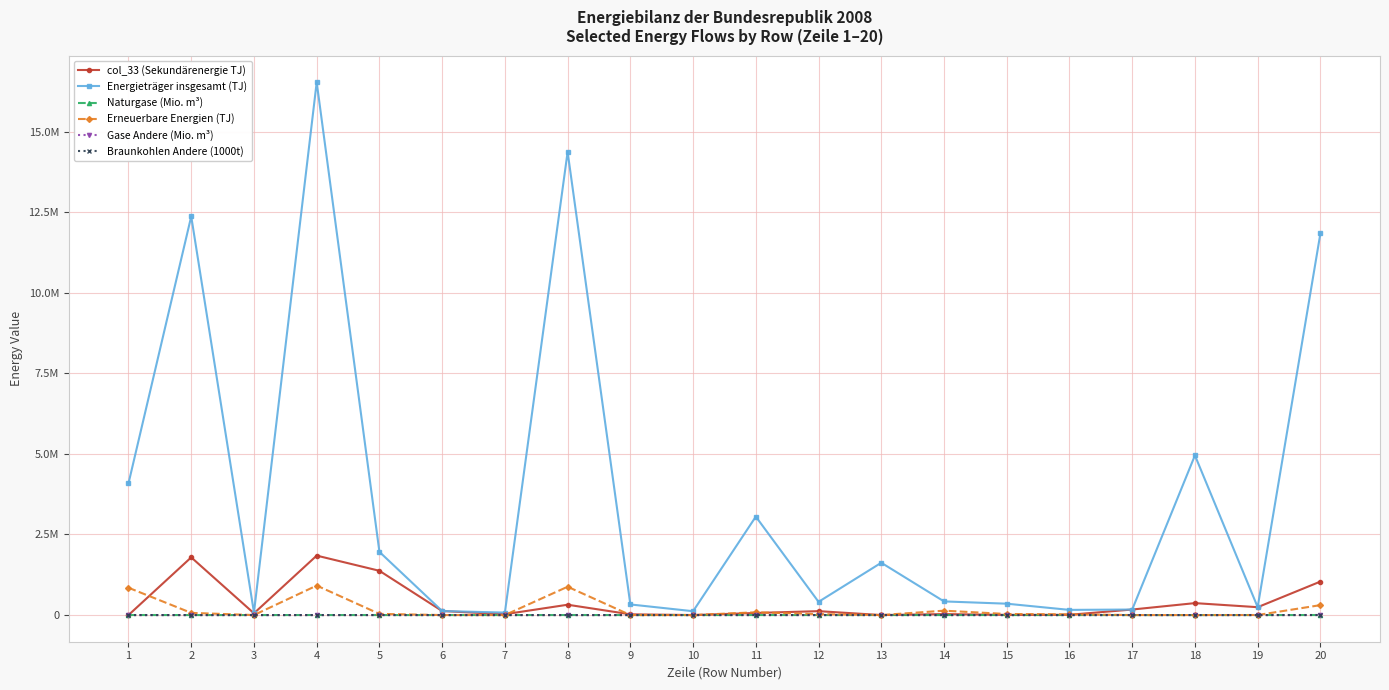

Between 11 and 19, which is larger?

19